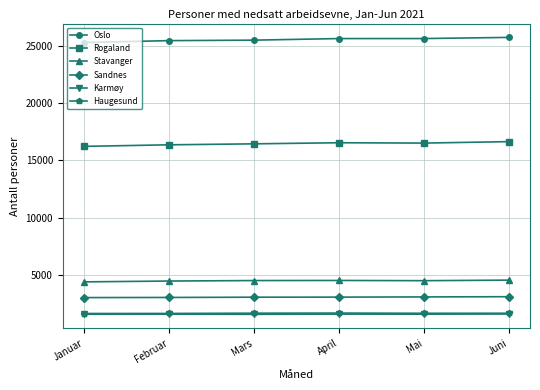

At how many categories does at least one series exceed 14183?

6